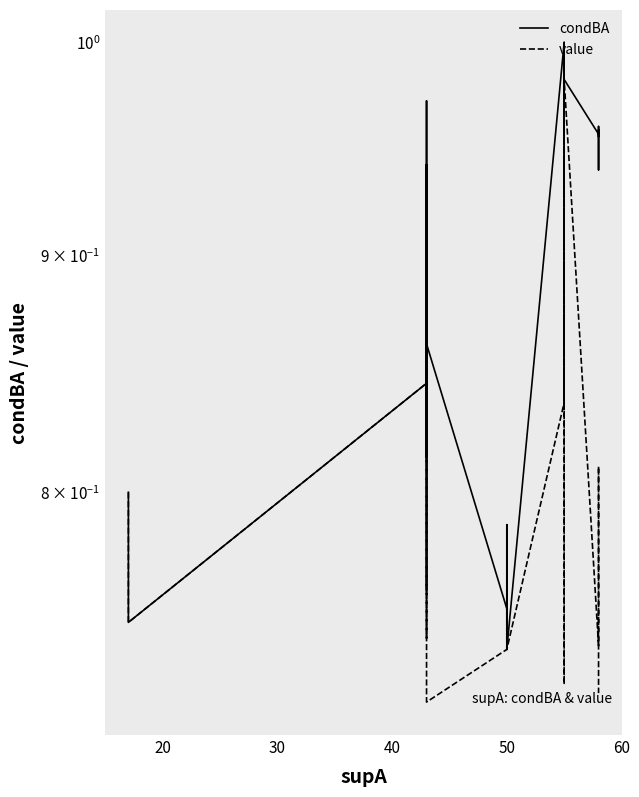

How many lines are shown in the chart?

2